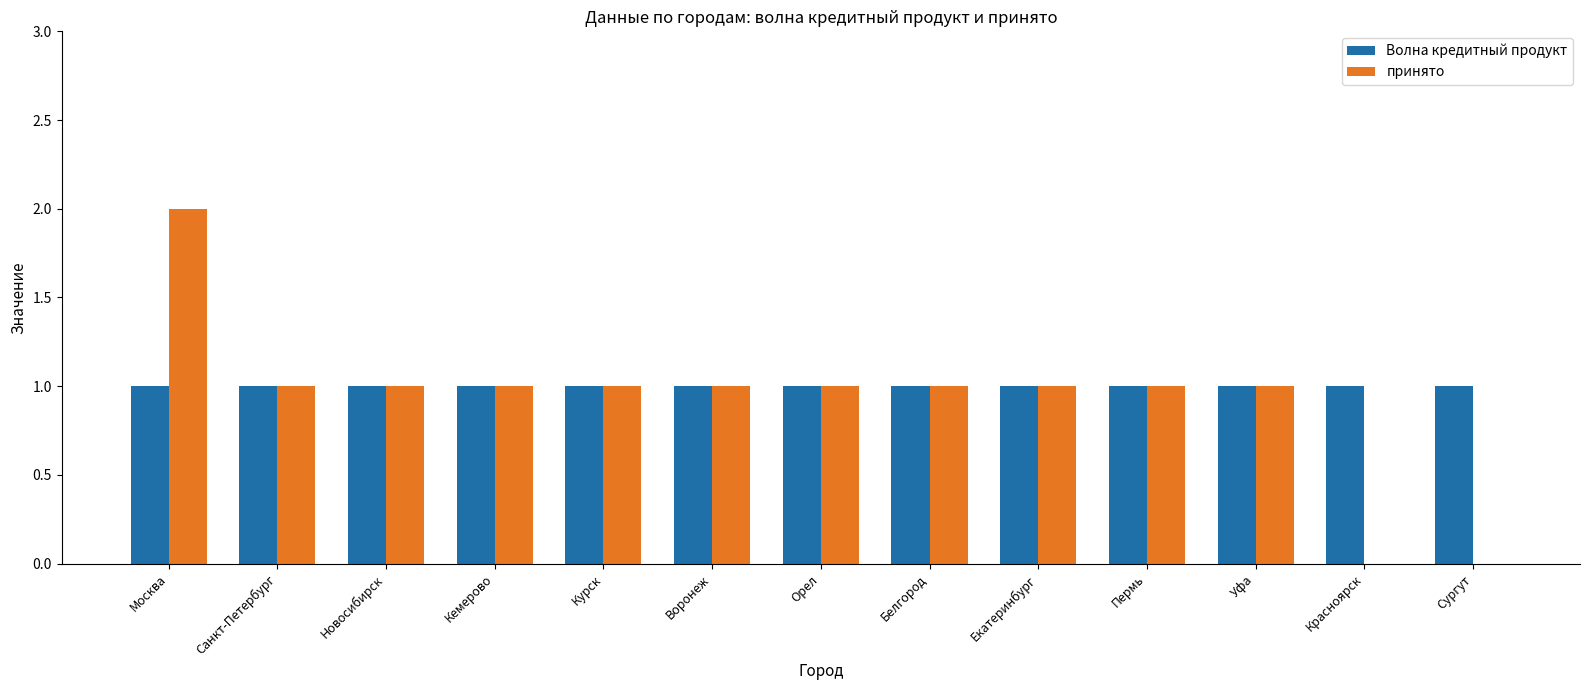

True or false: Волна кредитный продукт has a value of 2 at Сургут.

False